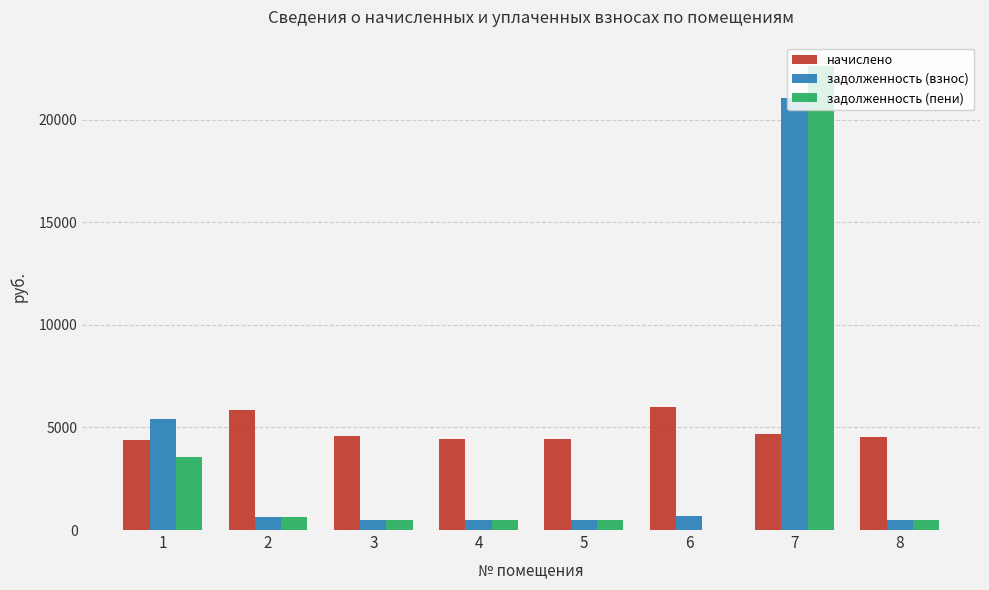

At which label does задолженность (пени) first exceed 510?

1